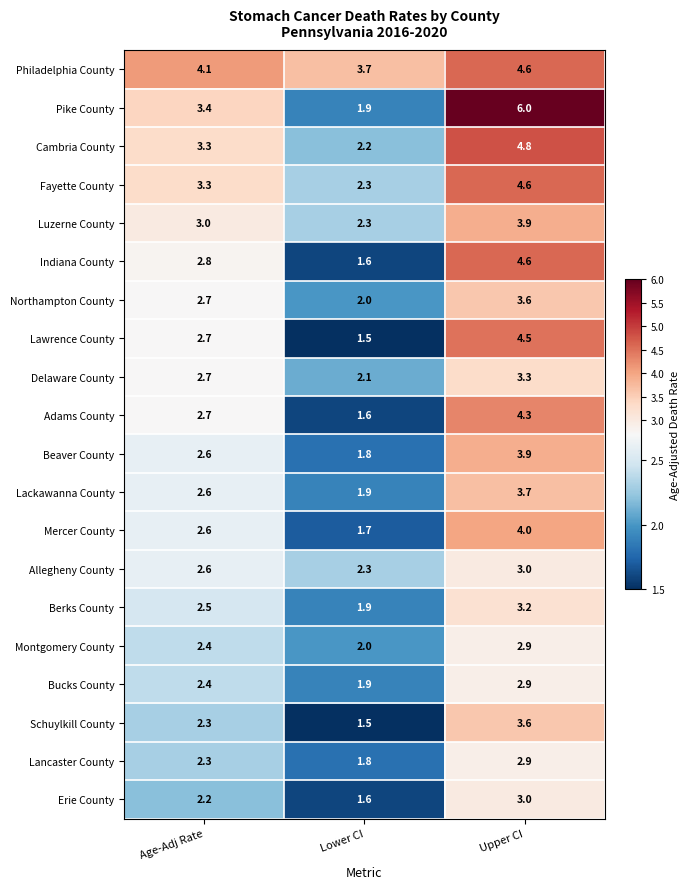

Which category has the highest value in the Lackawanna County series?

Upper CI